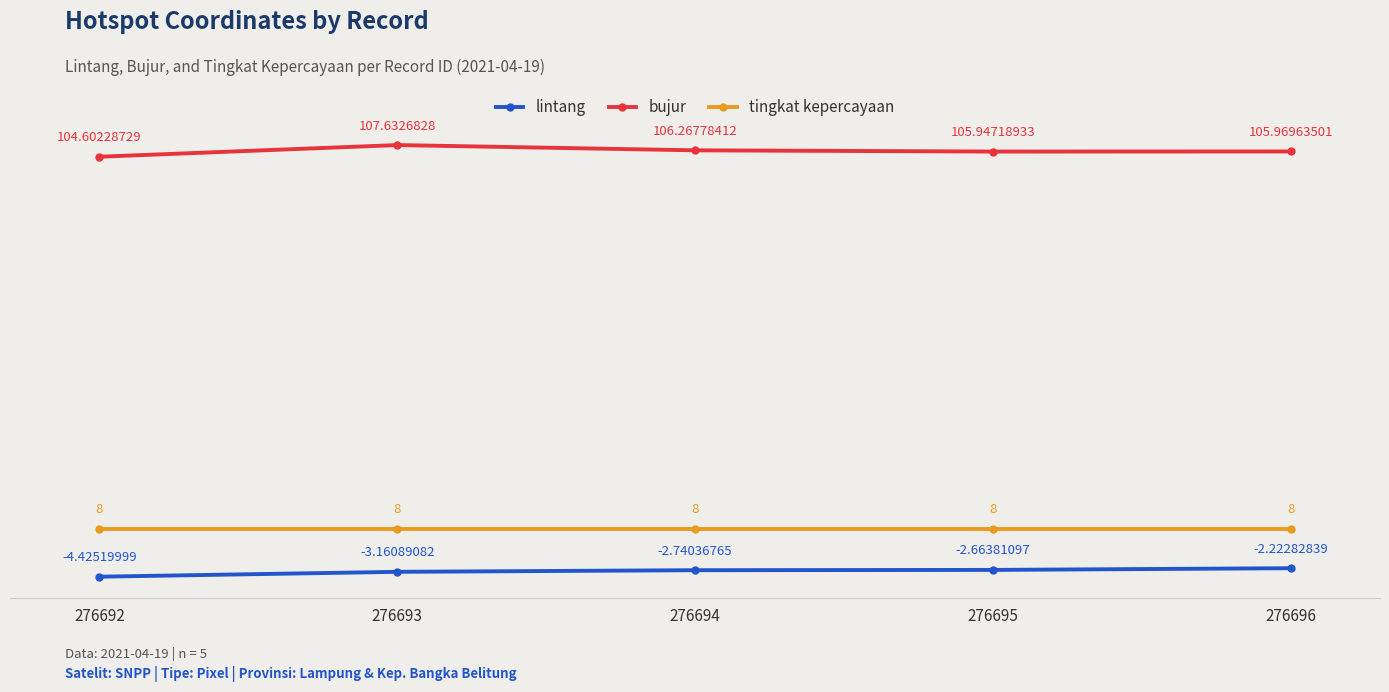

What is the total value across all series at 276696?

111.7